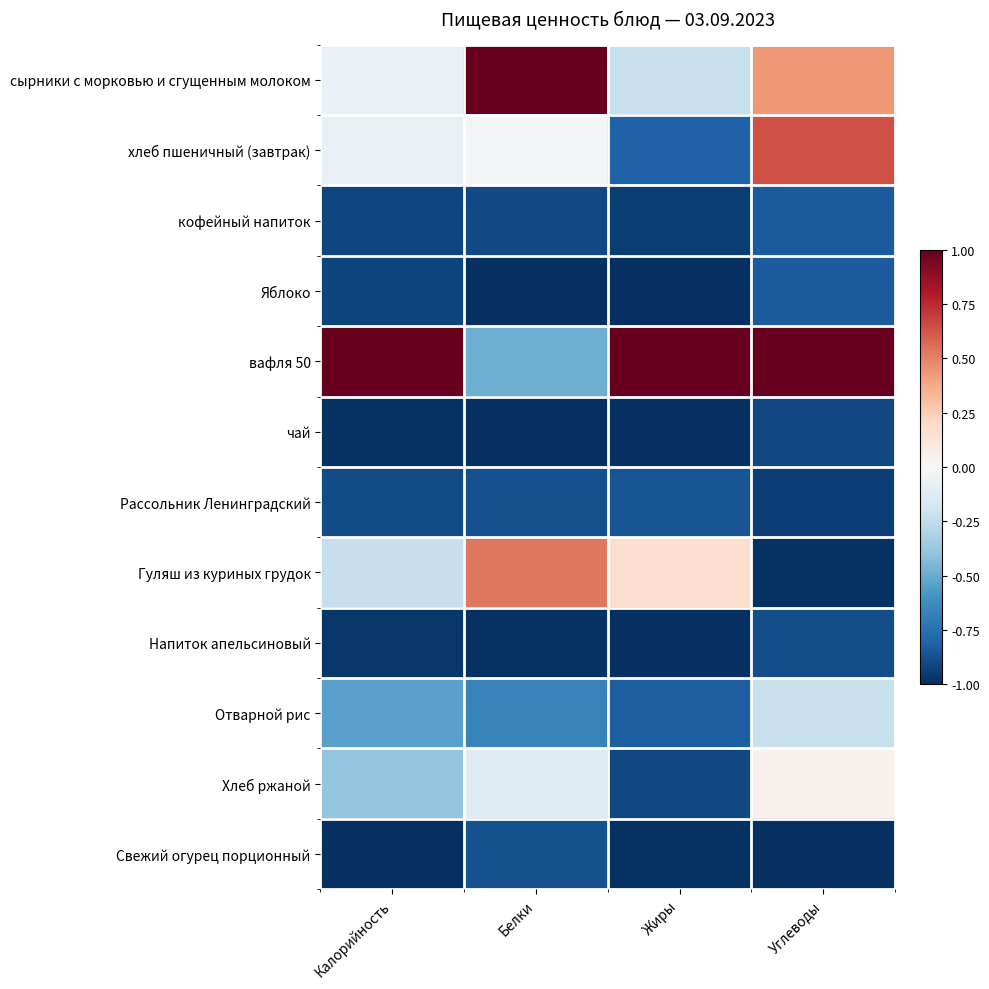

How many data points does each series have?

4